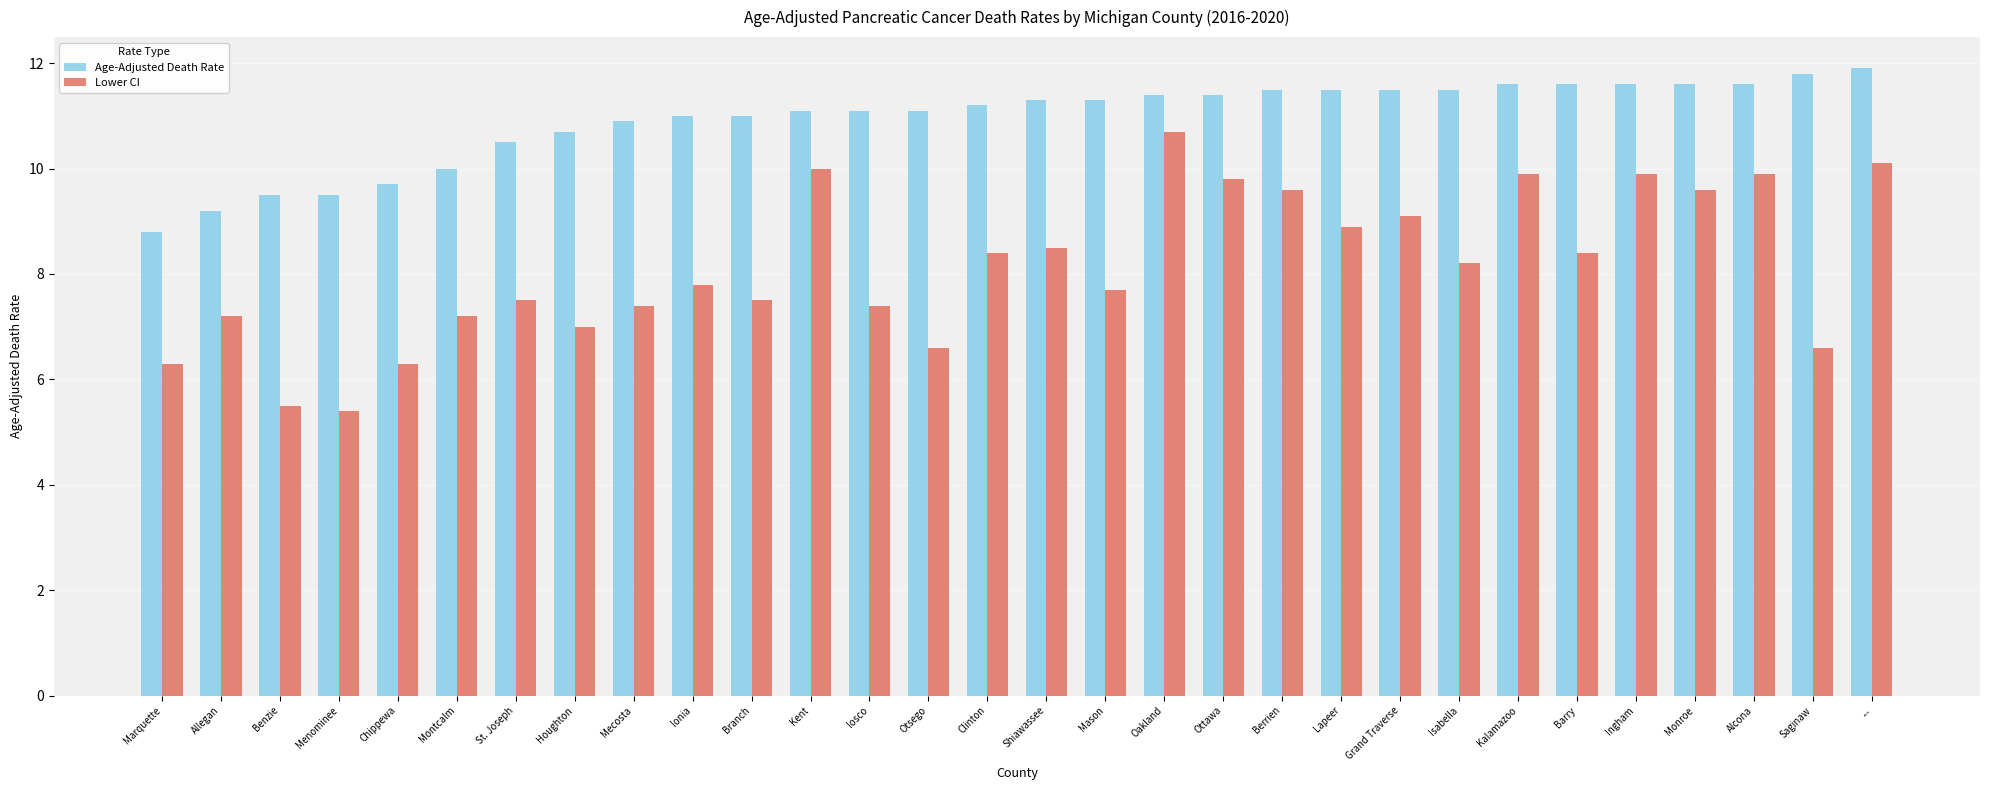

Which series has the largest total across all categories?

Age-Adjusted Death Rate